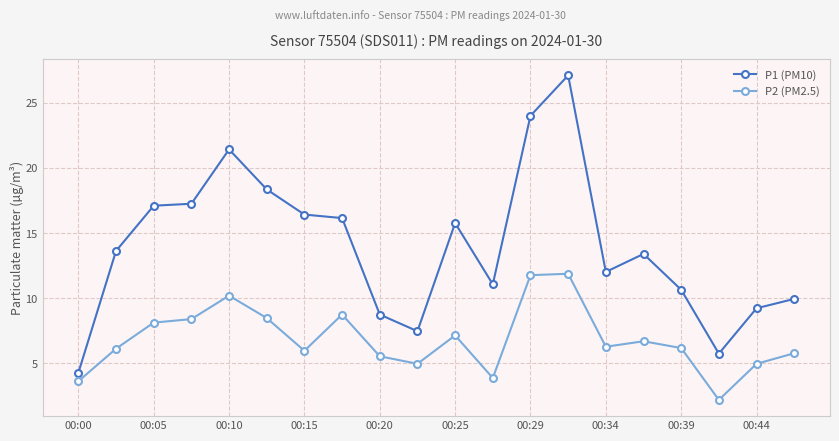

Rank the series by their maximum value, from highest to lowest.

P1 (PM10), P2 (PM2.5)